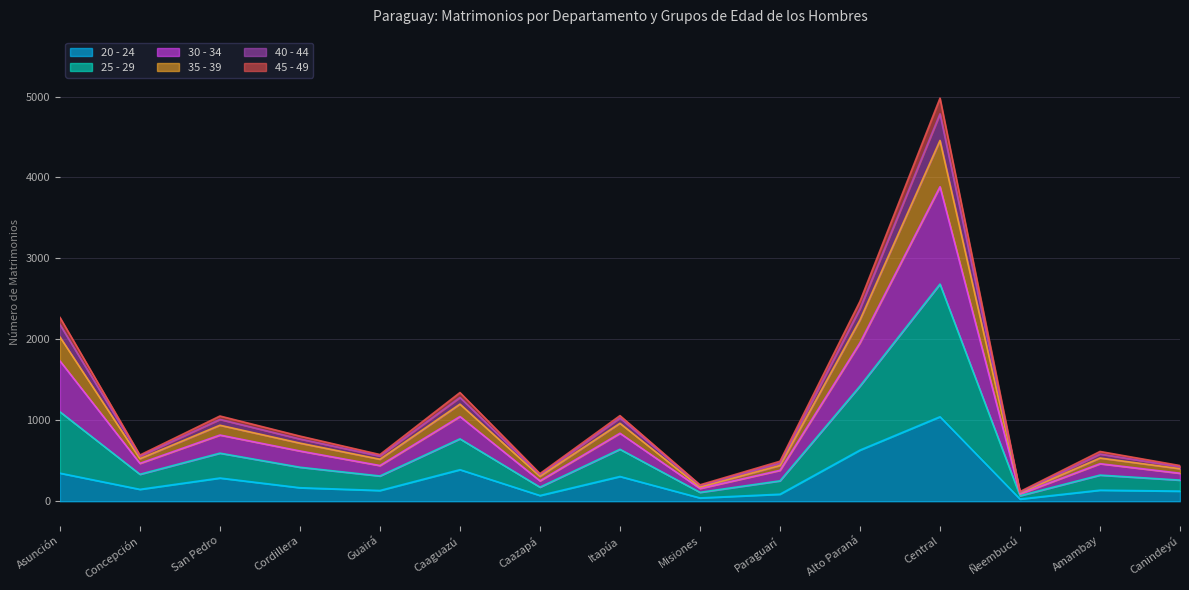

Between San Pedro and Caazapá, which is larger?

San Pedro